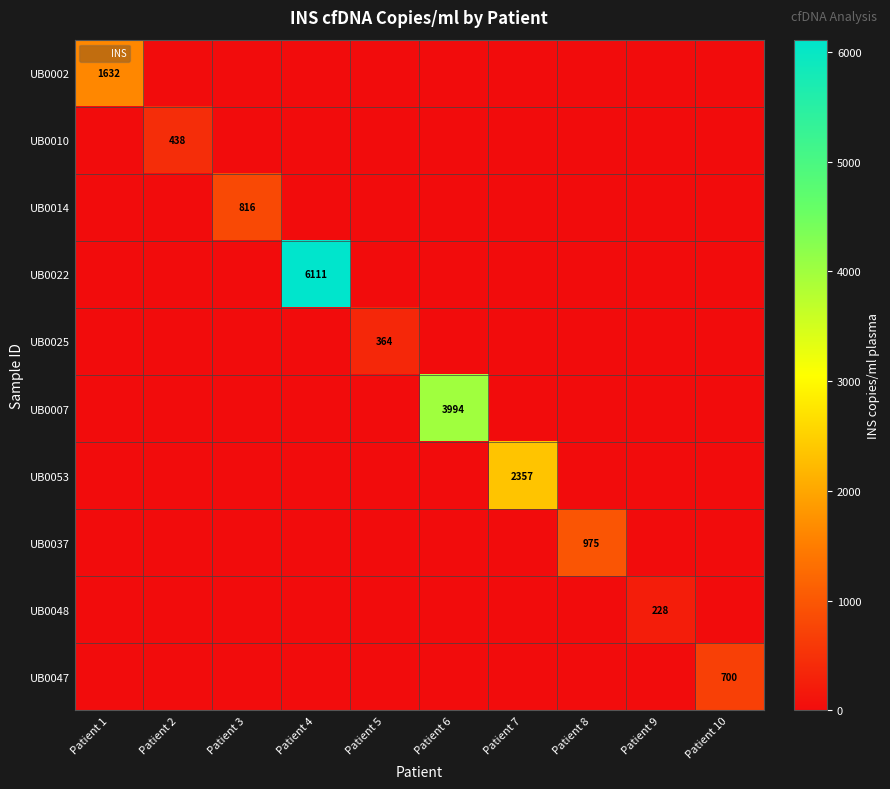

Which category has the highest value across all series?

Patient 4